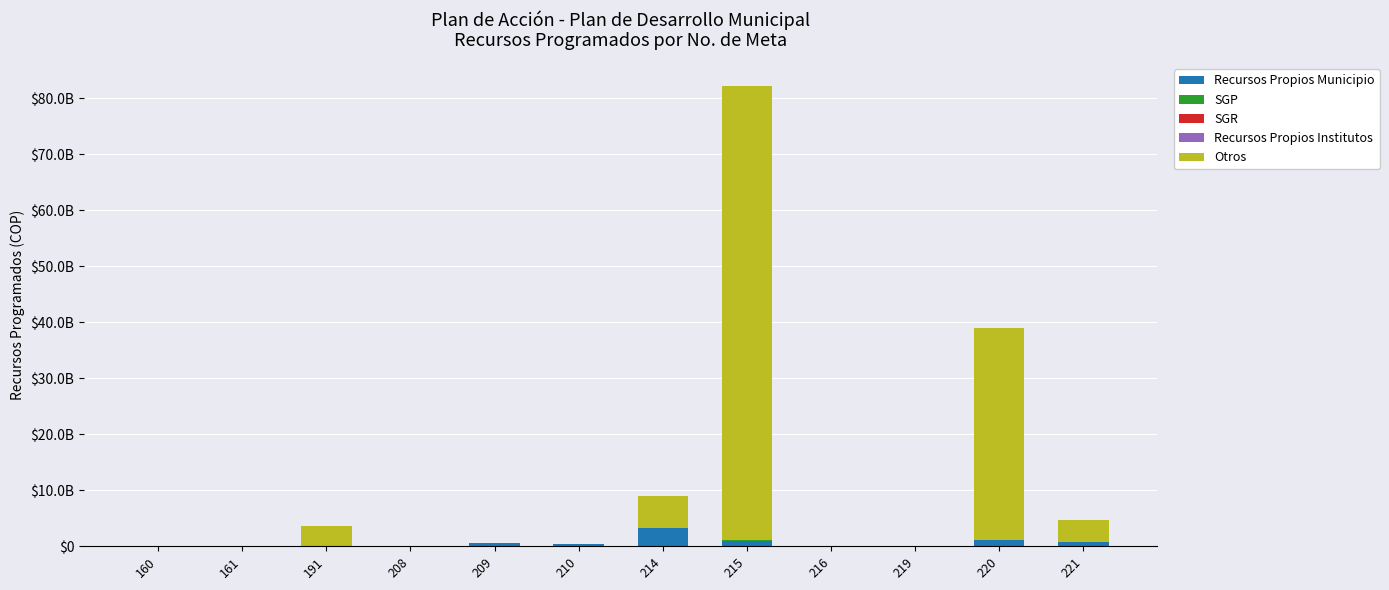

Are the bars horizontal?

No